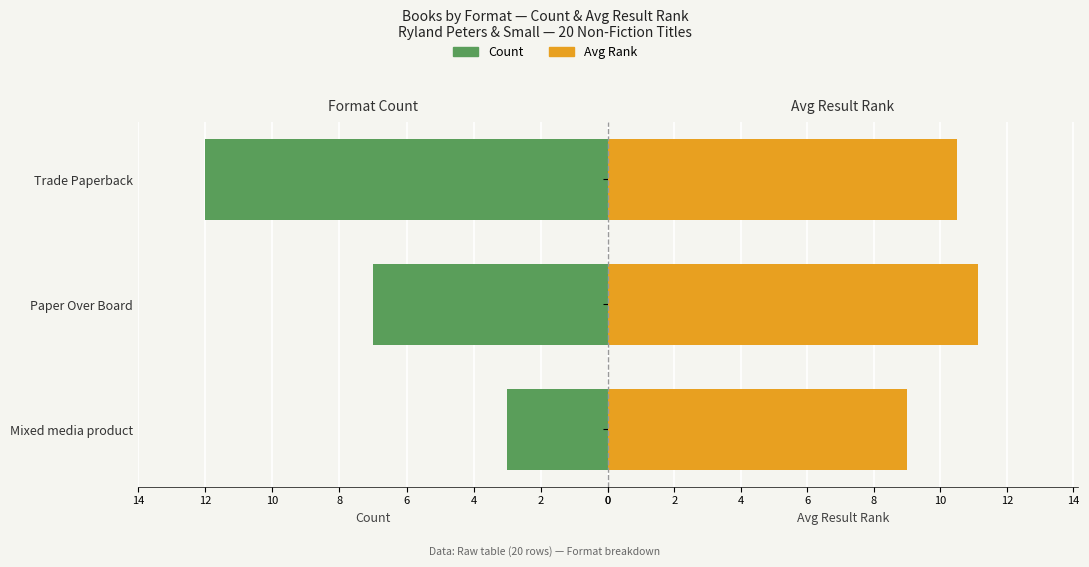

Which series has the widest spread of values?

Count